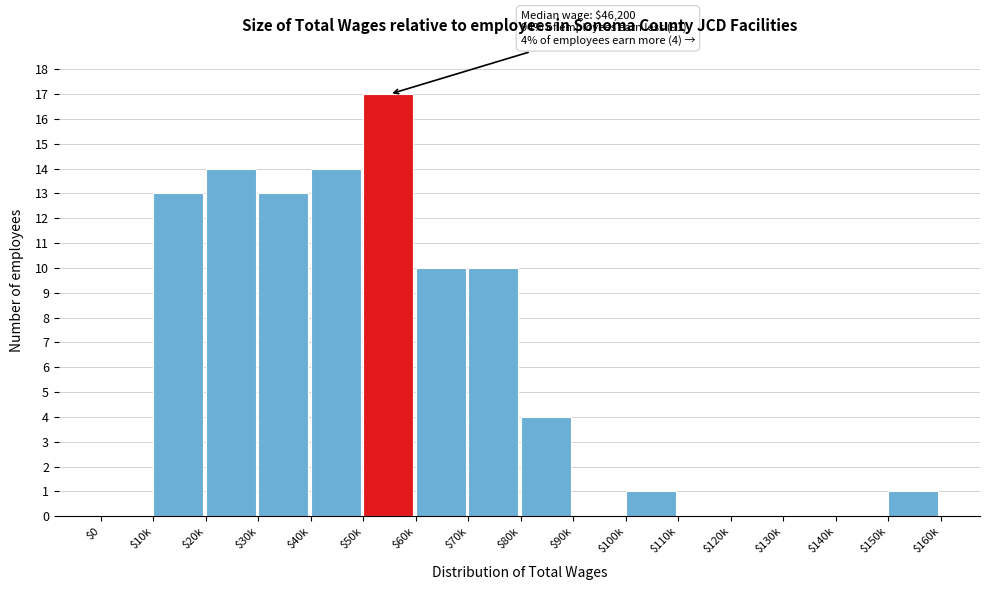

What is the maximum value shown in the chart?

17